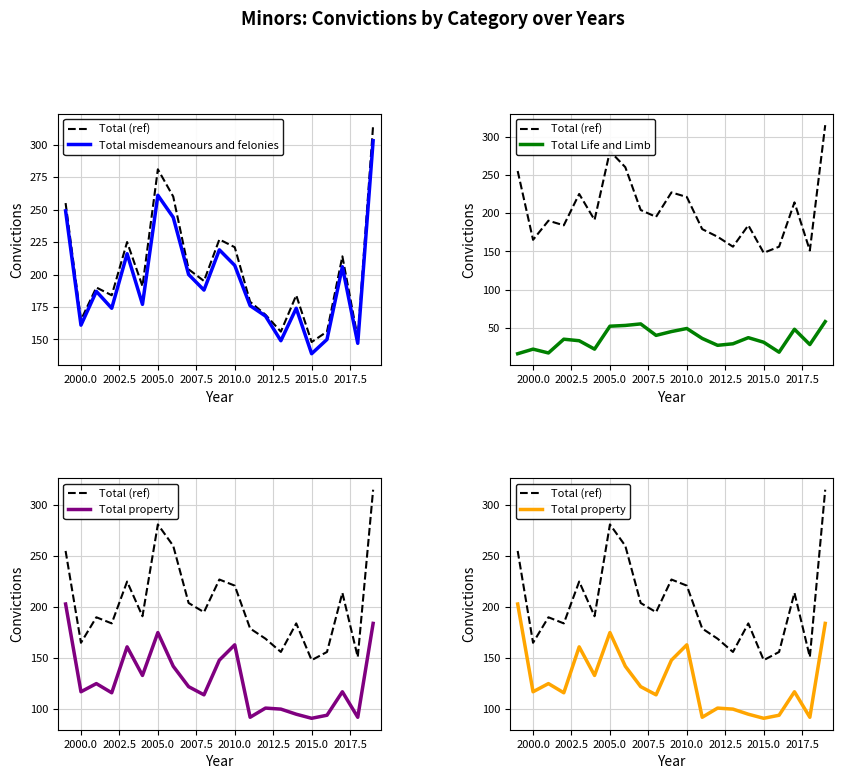

At how many categories does at least one series exceed 83?

21